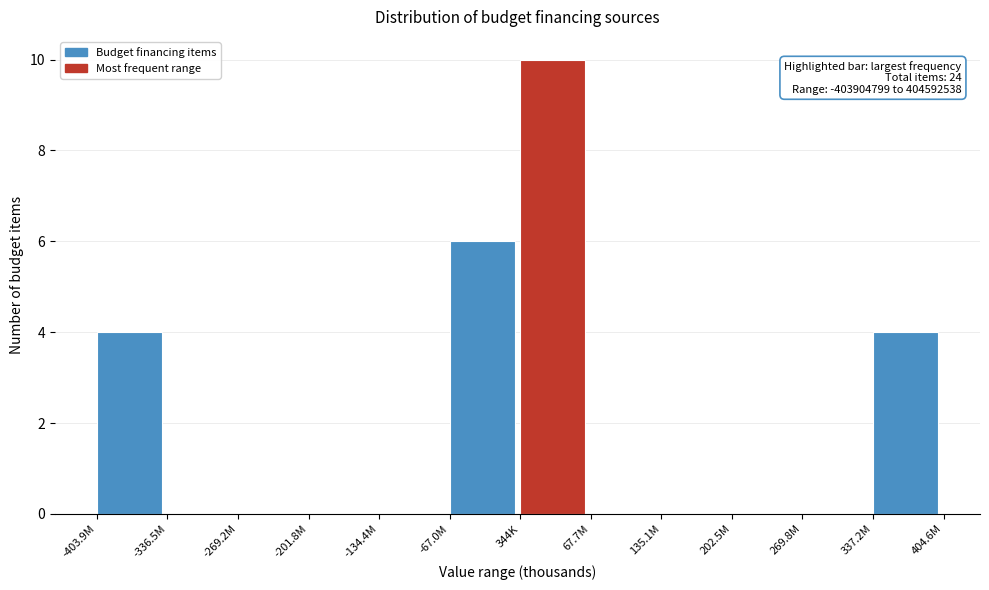

Reading left to right, list all the values displayed in this chart.

-403.9M=4	-336.5M=0	-269.2M=0	-201.8M=0	-134.4M=0	-67.0M=6	344K=10	67.7M=0	135.1M=0	202.5M=0	269.8M=0	337.2M=4